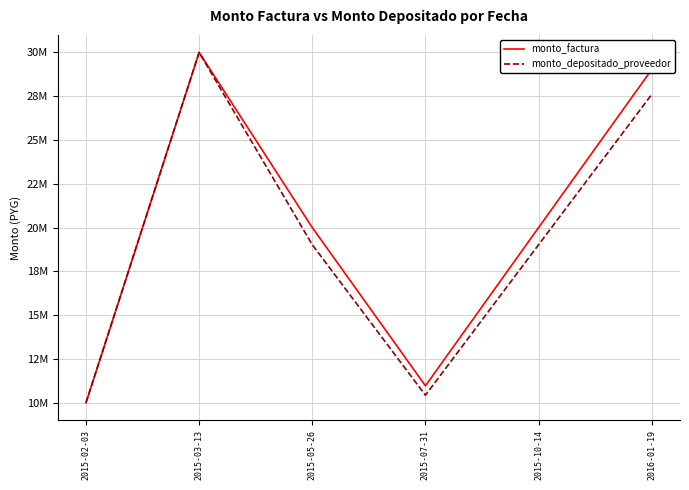

What is the approximate value of monto_factura at 2015-02-03, to the nearest 100?

9997200